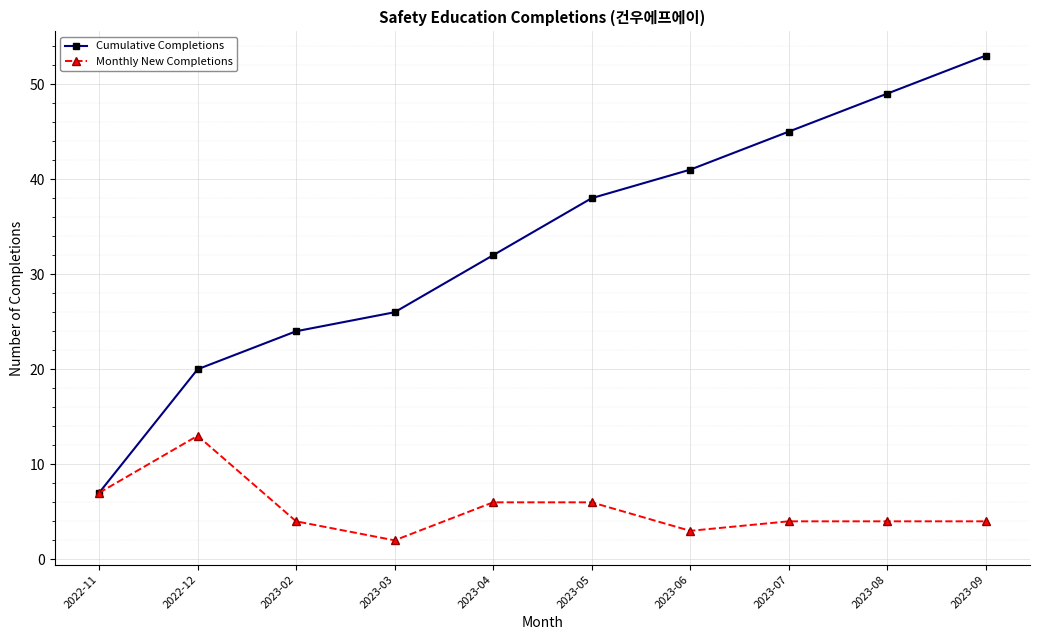

At which category does Monthly New Completions reach its first local valley?

2023-03